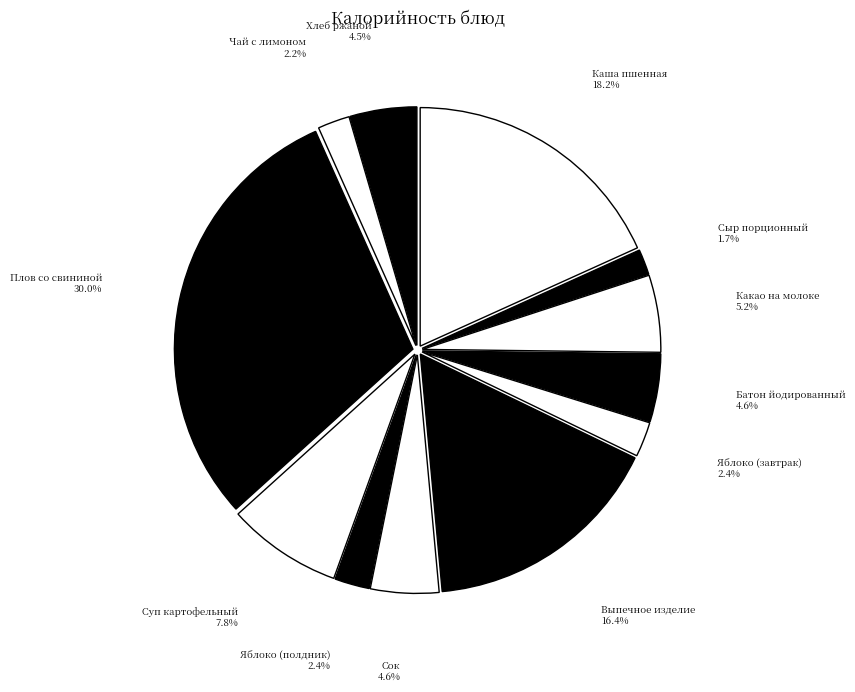

Which category has the biggest portion of the pie?

Плов со свининой